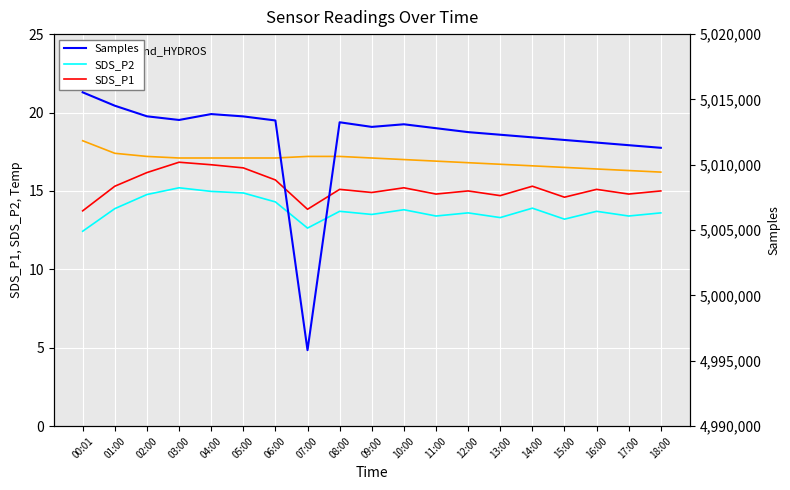

What is the highest value of the Temp series?

18.2